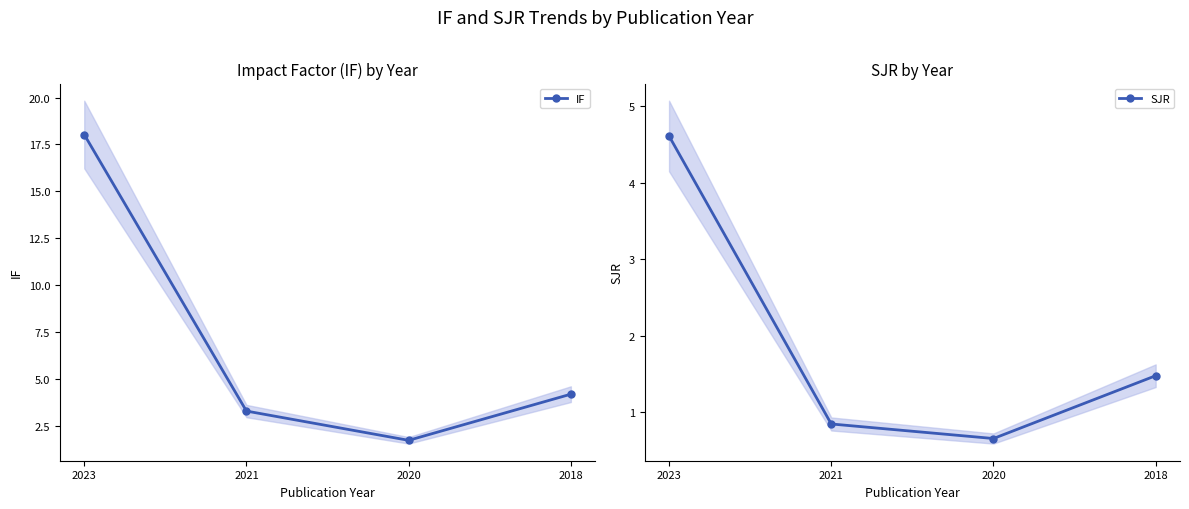

Reading left to right, what are all the values shown in this chart?

IF: 18.0	3.3	1.7	4.2
SJR: 4.6	0.8	0.7	1.5